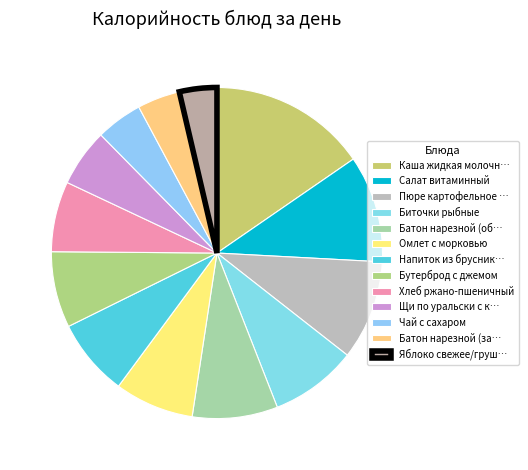

Which slice is the smallest?

Яблоко свежее/груш…